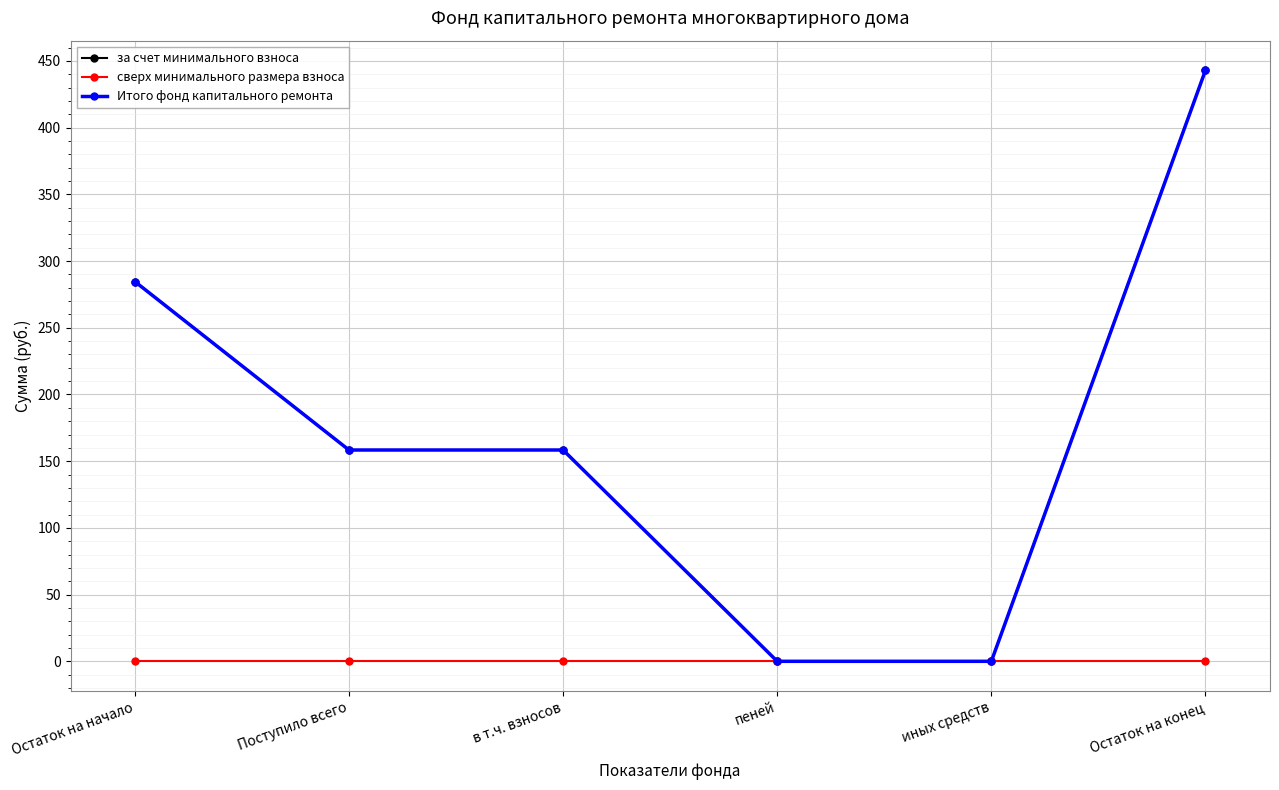

At which label does Итого фонд капитального ремонта first exceed 158?

Остаток на начало